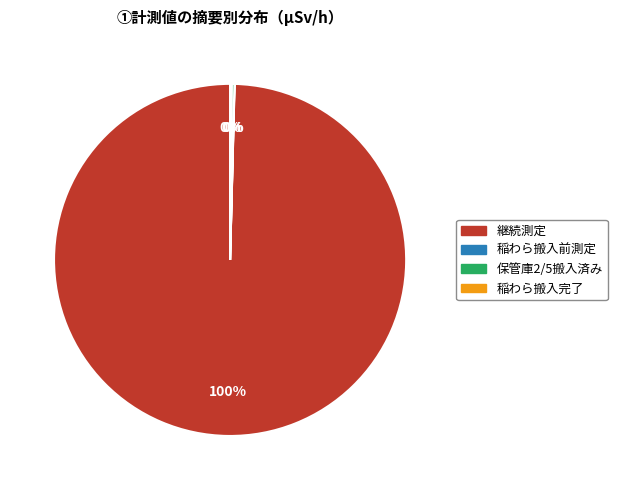

True or false: 継続測定 accounts for 93% of the total.

False